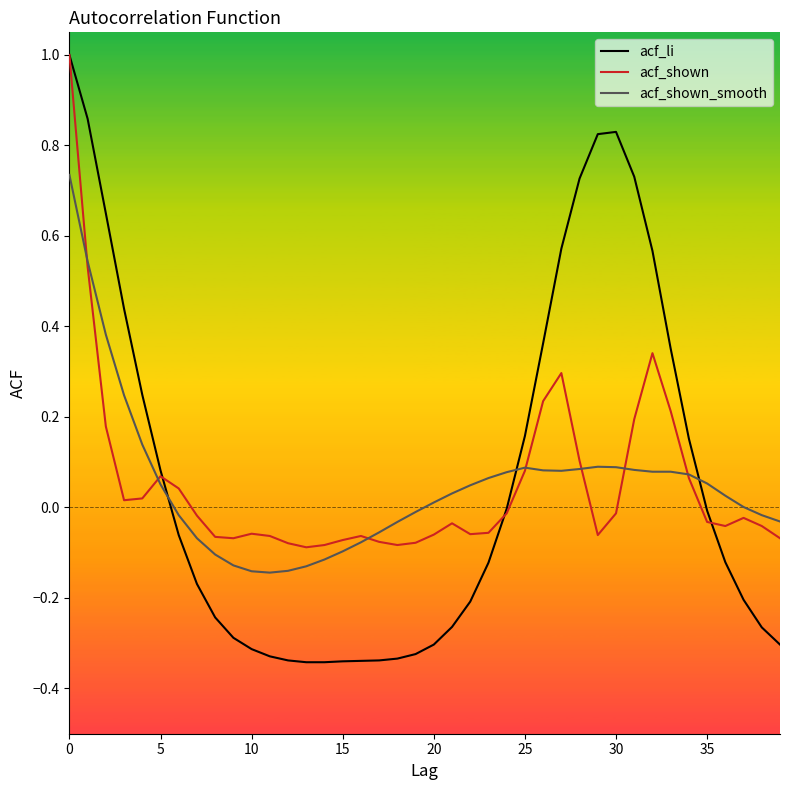

Which series has the largest range (max minus min)?

acf_li